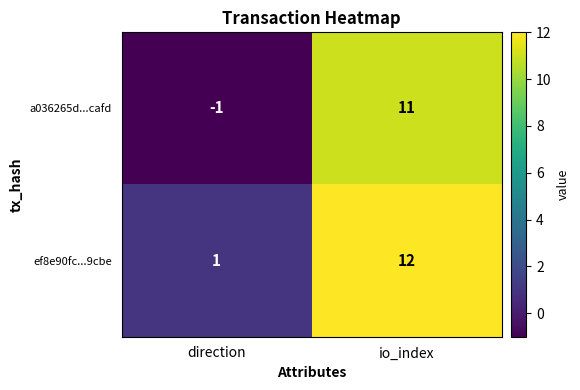

At which label is ef8e90fc...9cbe closest to 6?

direction